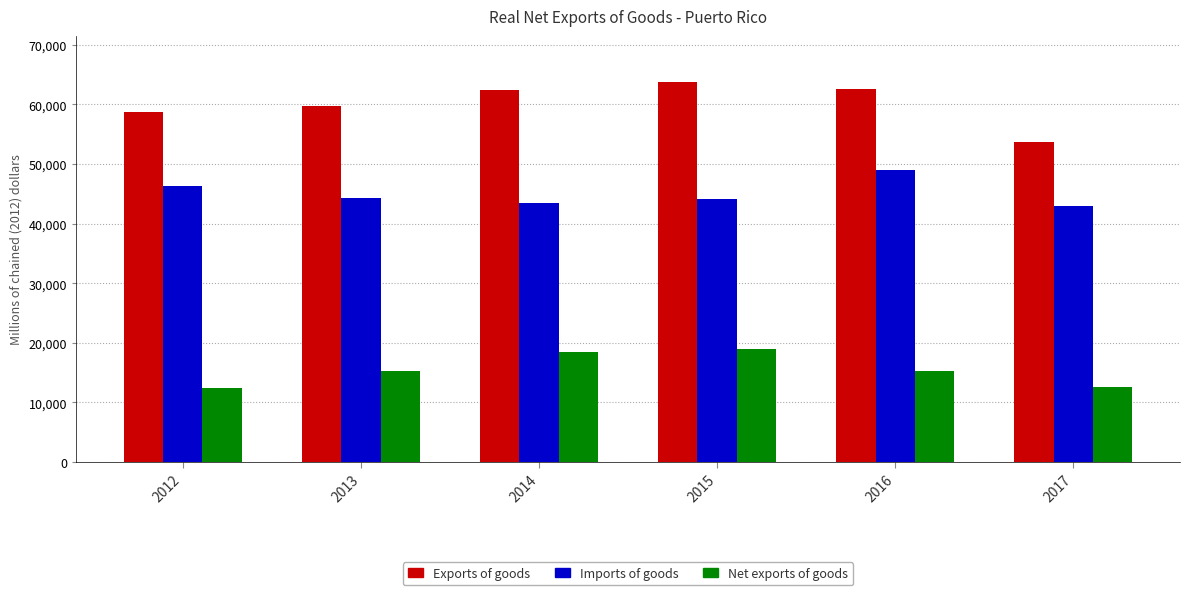

What is the difference between the highest and lowest values at 2016?

47381